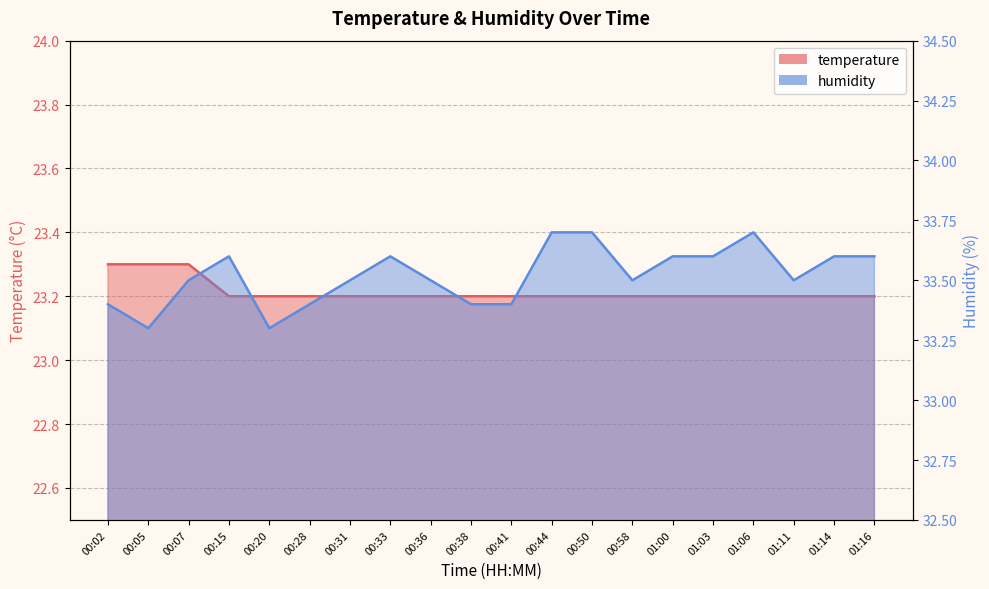

True or false: humidity and temperature cross at least once.

False